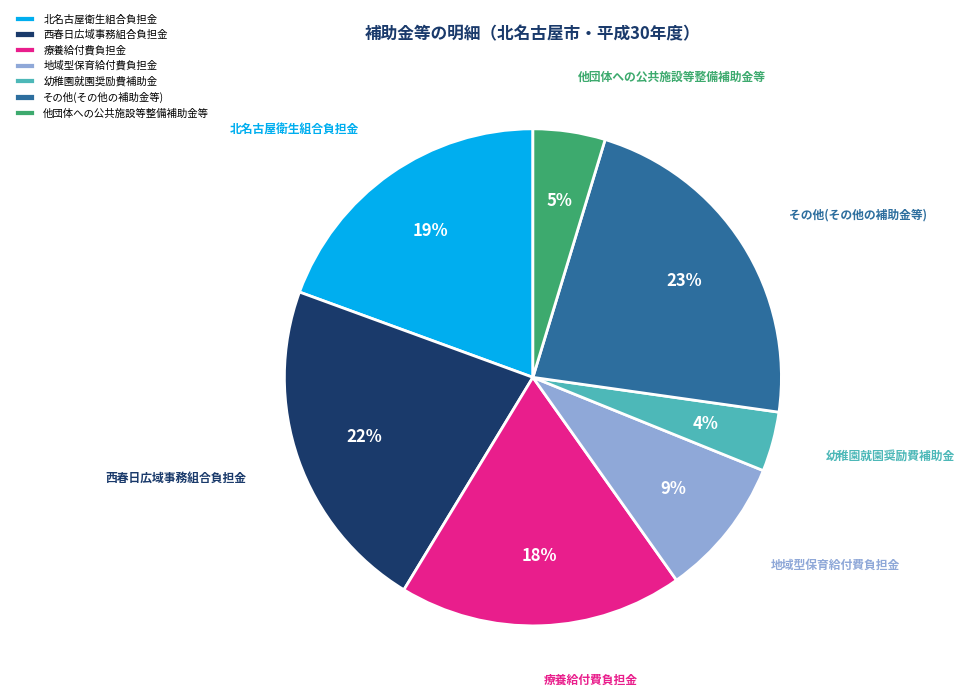

Combined, do 幼稚園就園奨励費補助金 and その他(その他の補助金等) account for over 50%?

No